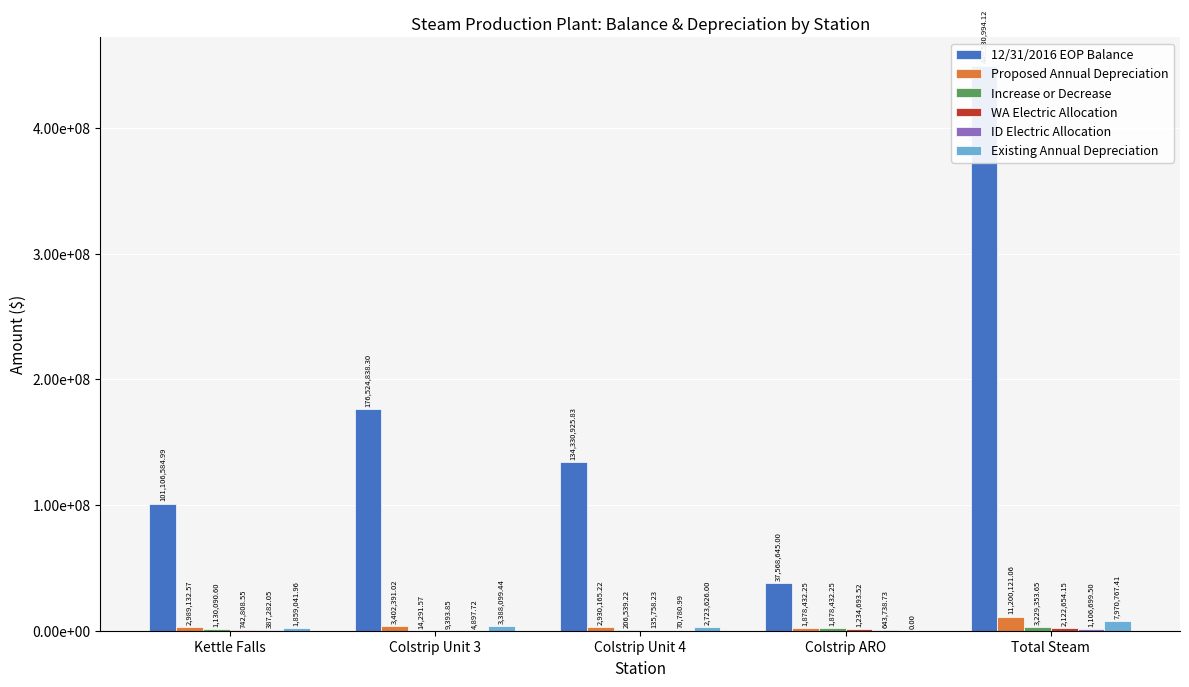

What are all the series names shown in the legend?

12/31/2016 EOP Balance, Proposed Annual Depreciation, Increase or Decrease, WA Electric Allocation, ID Electric Allocation, Existing Annual Depreciation